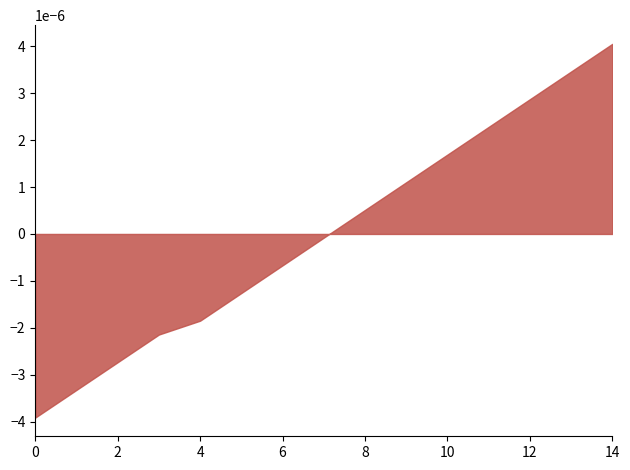

At which category does the chart reach its peak across all series?

14